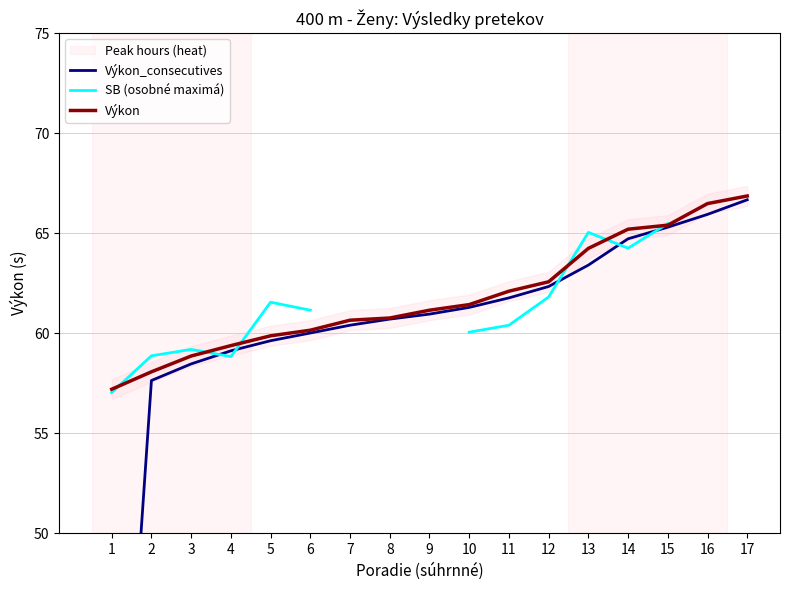

At which label does Výkon reach its minimum?

1